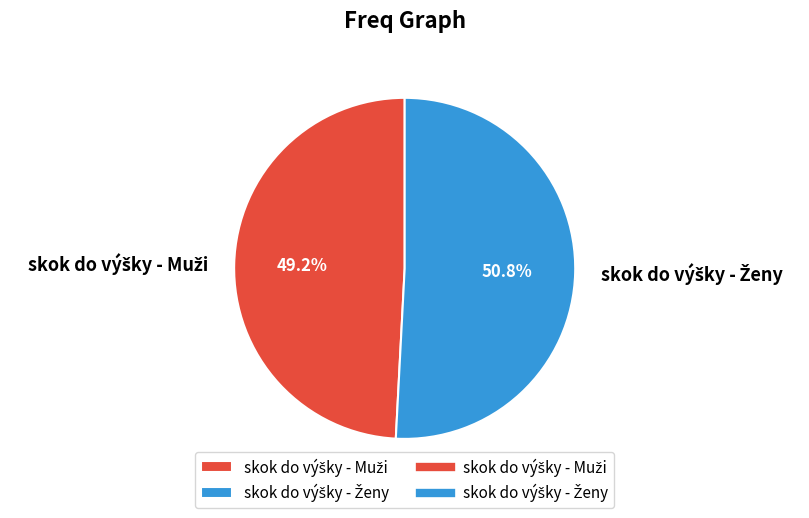

Is there any slice that represents more than half of the pie?

Yes